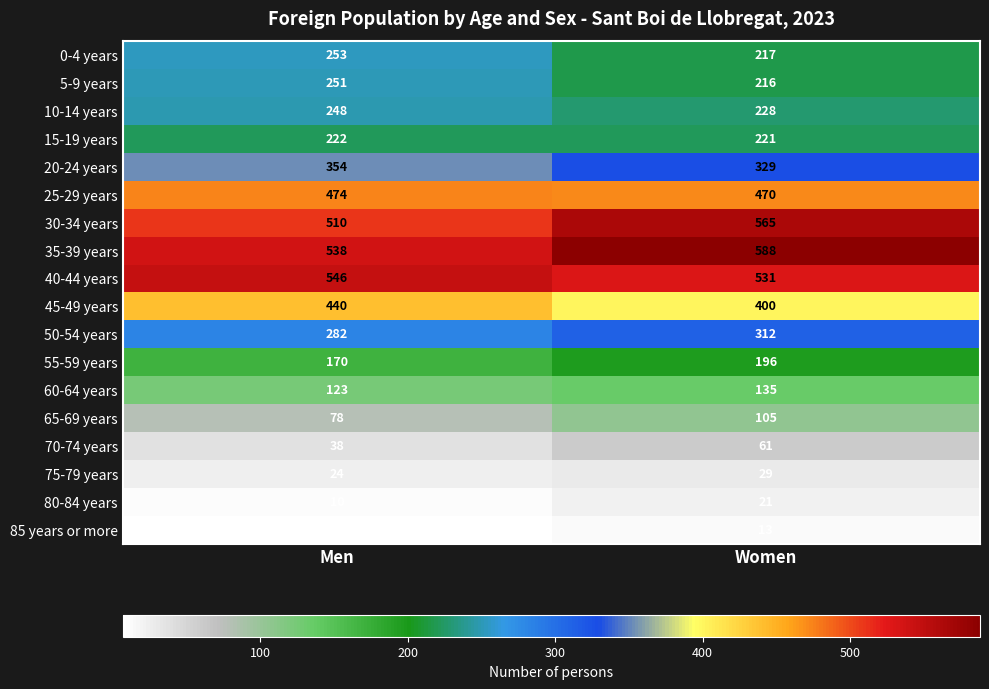

Which category has the highest value across all series?

Women